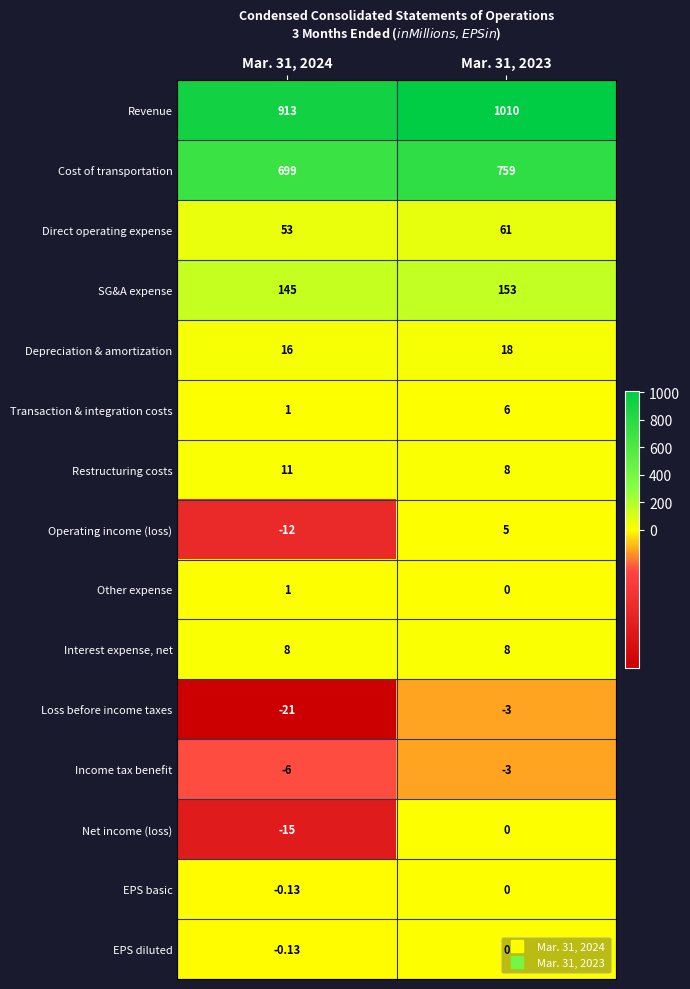

Between Mar. 31, 2024 and Mar. 31, 2023, which series saw the biggest shift?

Revenue